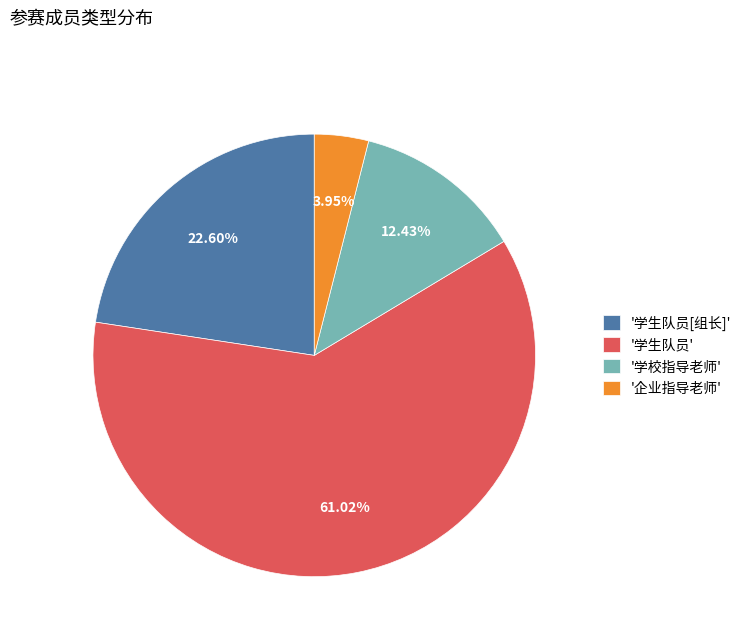

Does any single category account for the majority?

Yes